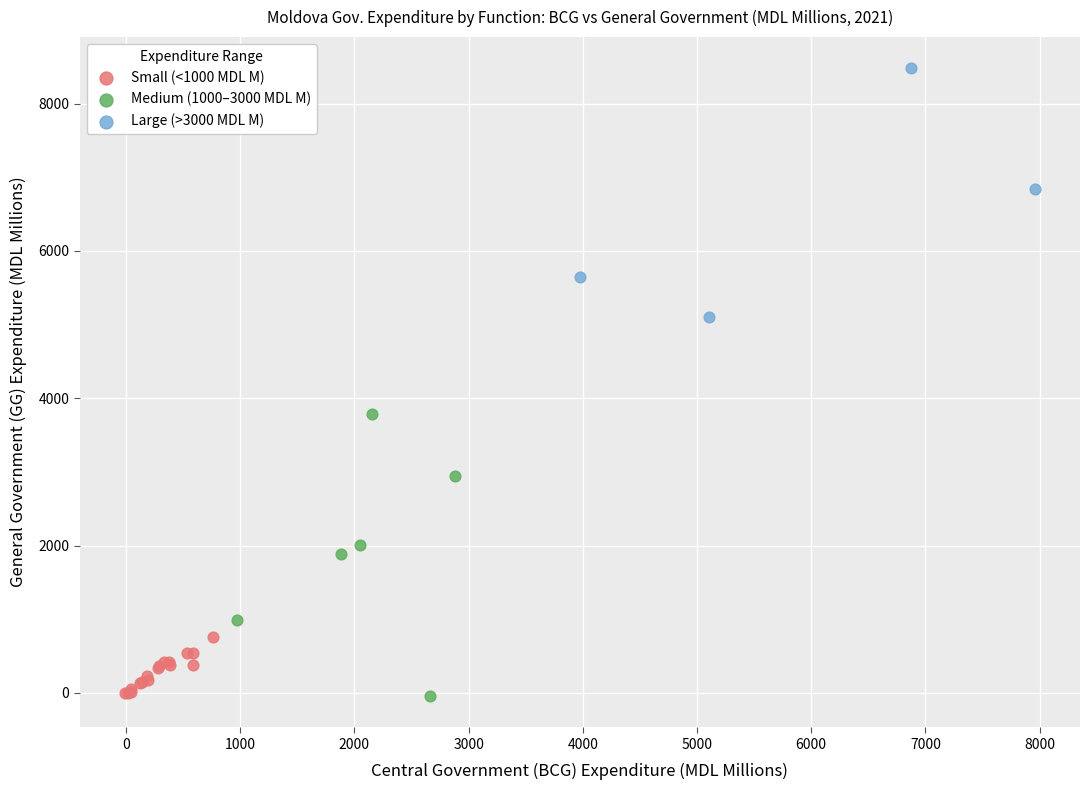

What are all the series names shown in the legend?

Small (<1000 MDL M), Medium (1000–3000 MDL M), Large (>3000 MDL M)